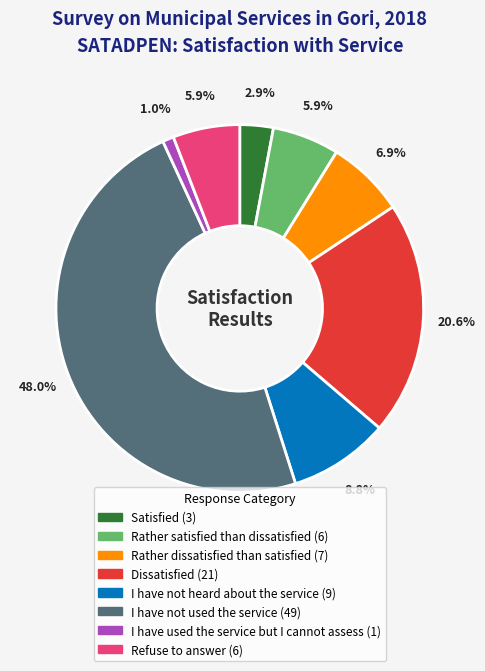

To the nearest percent, what portion does Rather satisfied than dissatisfied represent?

6%